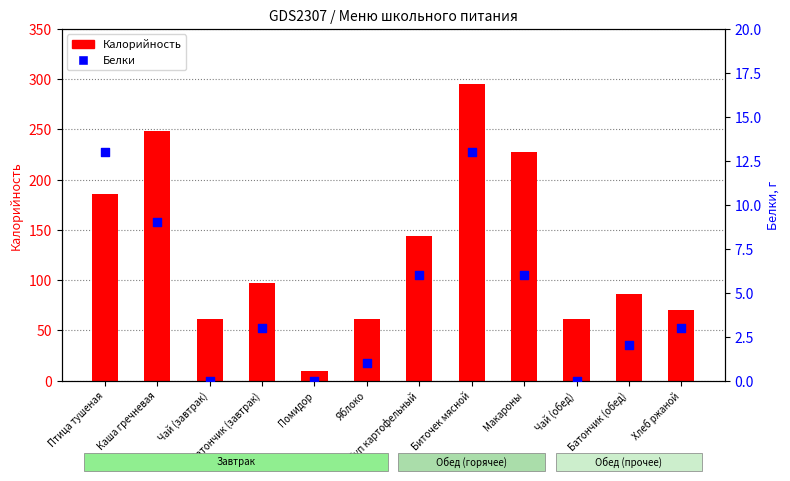

Which series reaches the minimum Y coordinate?

Белки